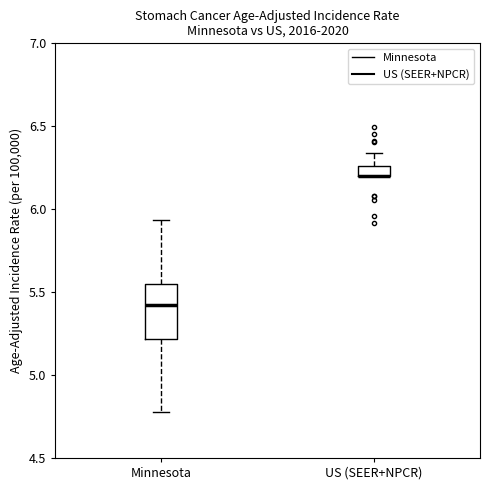

Comparing the boxes themselves (not the whiskers), which one is the tallest?

Minnesota